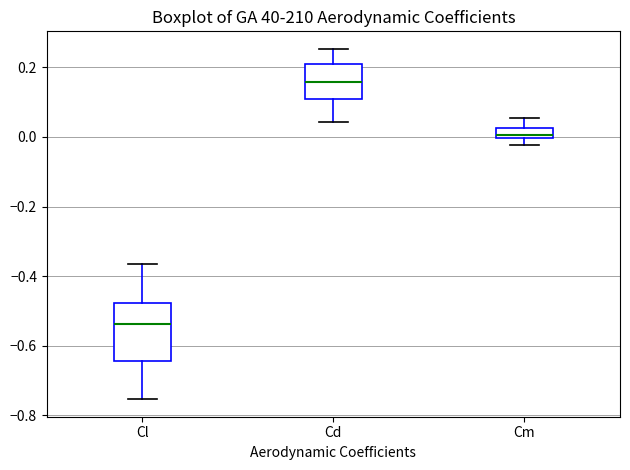

Which box is the tallest, from its lower edge to its upper edge?

Cl